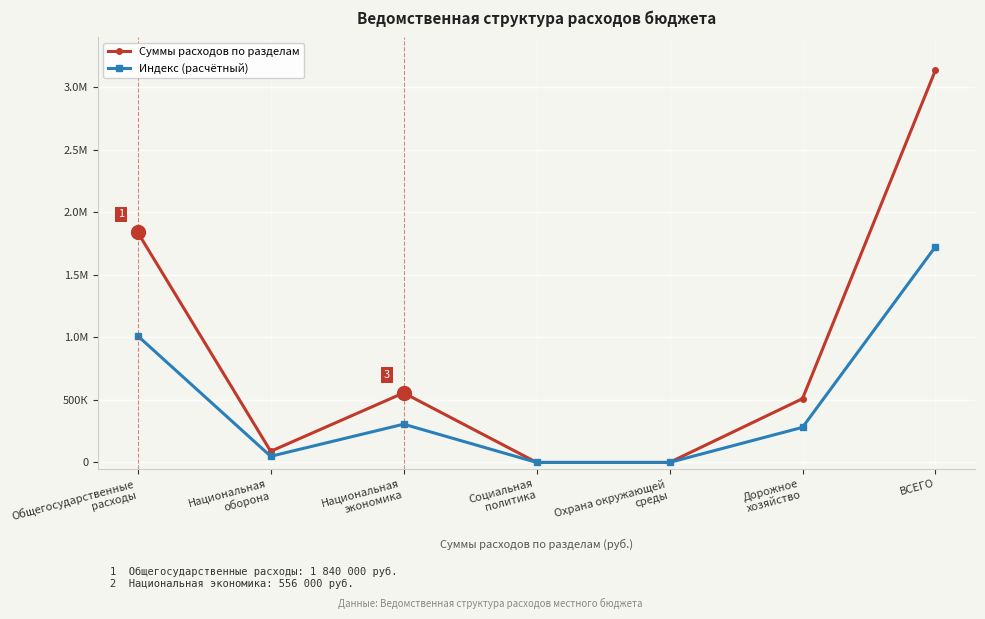

What is the total value across all series at ВСЕГО?

4863280.0